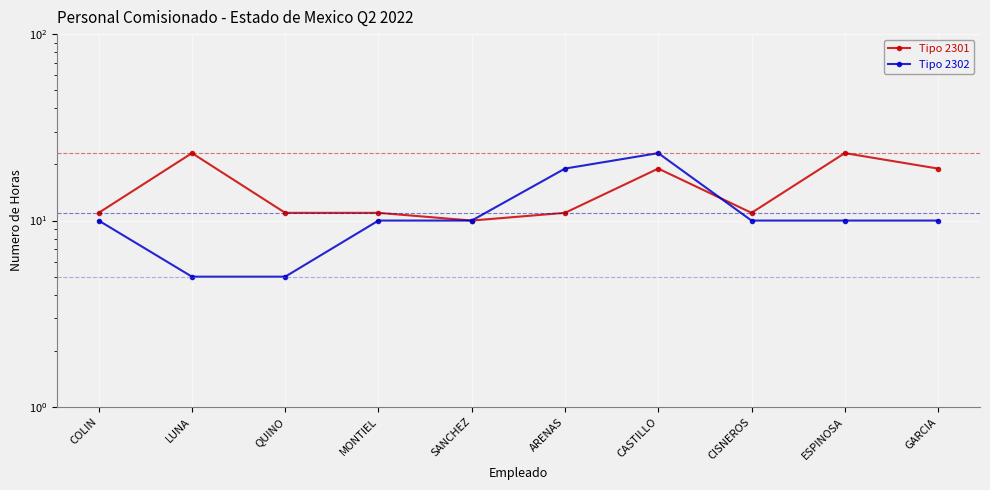

In Tipo 2302, how many points are higher than both neighbors (excluding endpoints)?

1